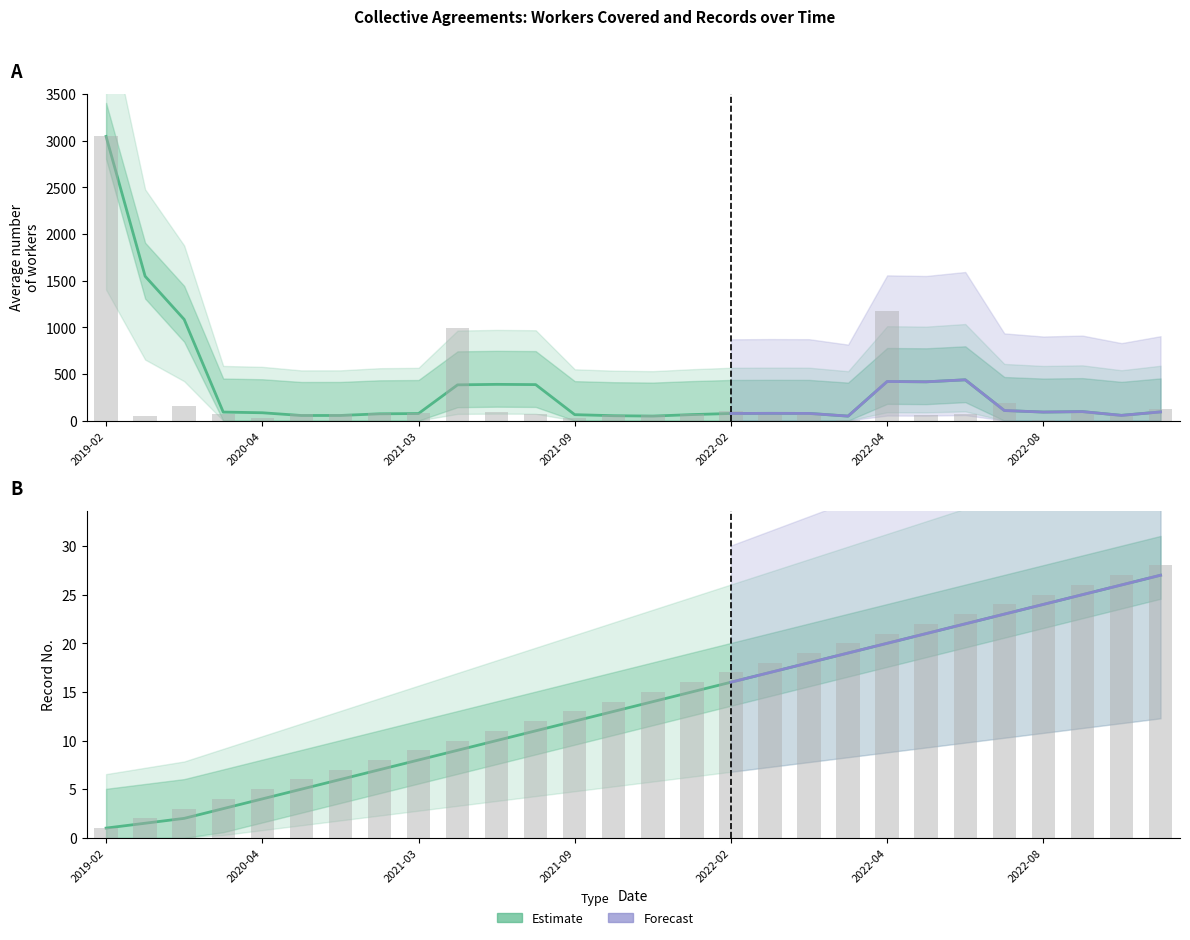

At which category is the sum across all series the highest?

2019-02